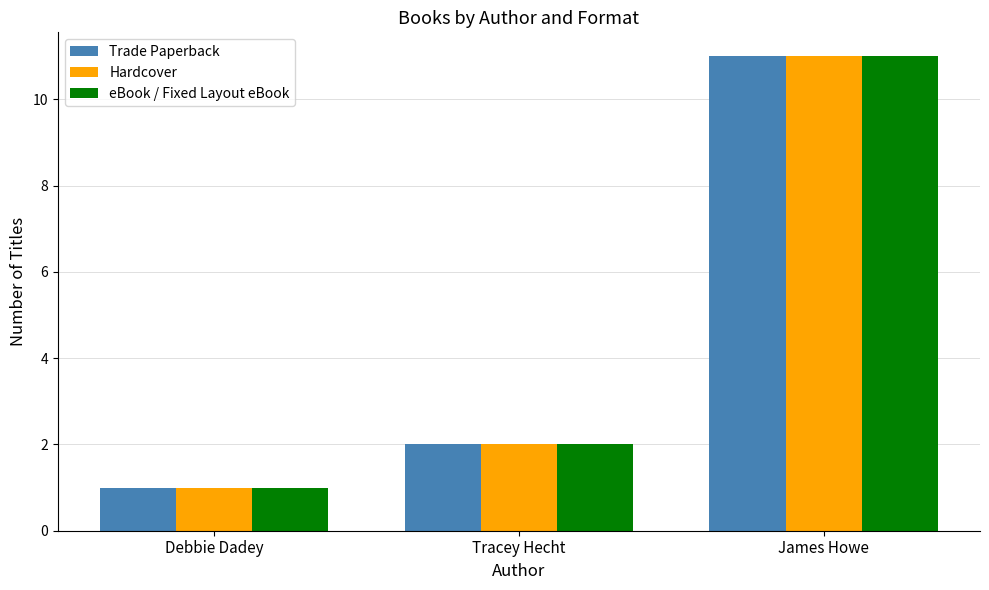

Where is Hardcover nearest to the value 6?

Tracey Hecht